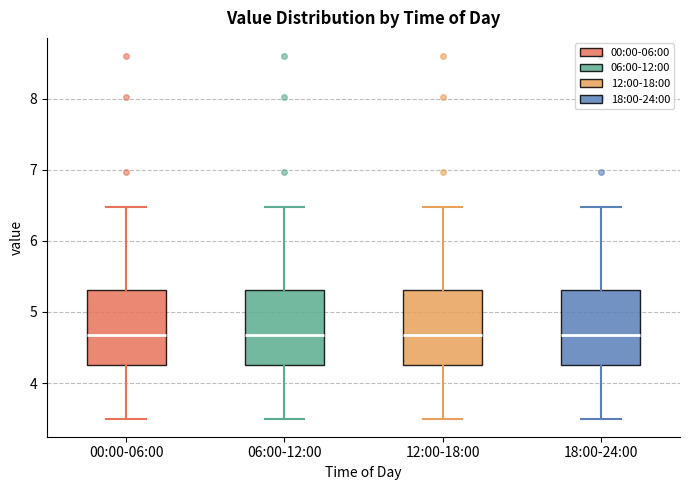

Where does the lower whisker of the box for 00:00-06:00 end on the y-axis? The values are not printed on the chart, so give them approximately, as read against the axis.

3.5